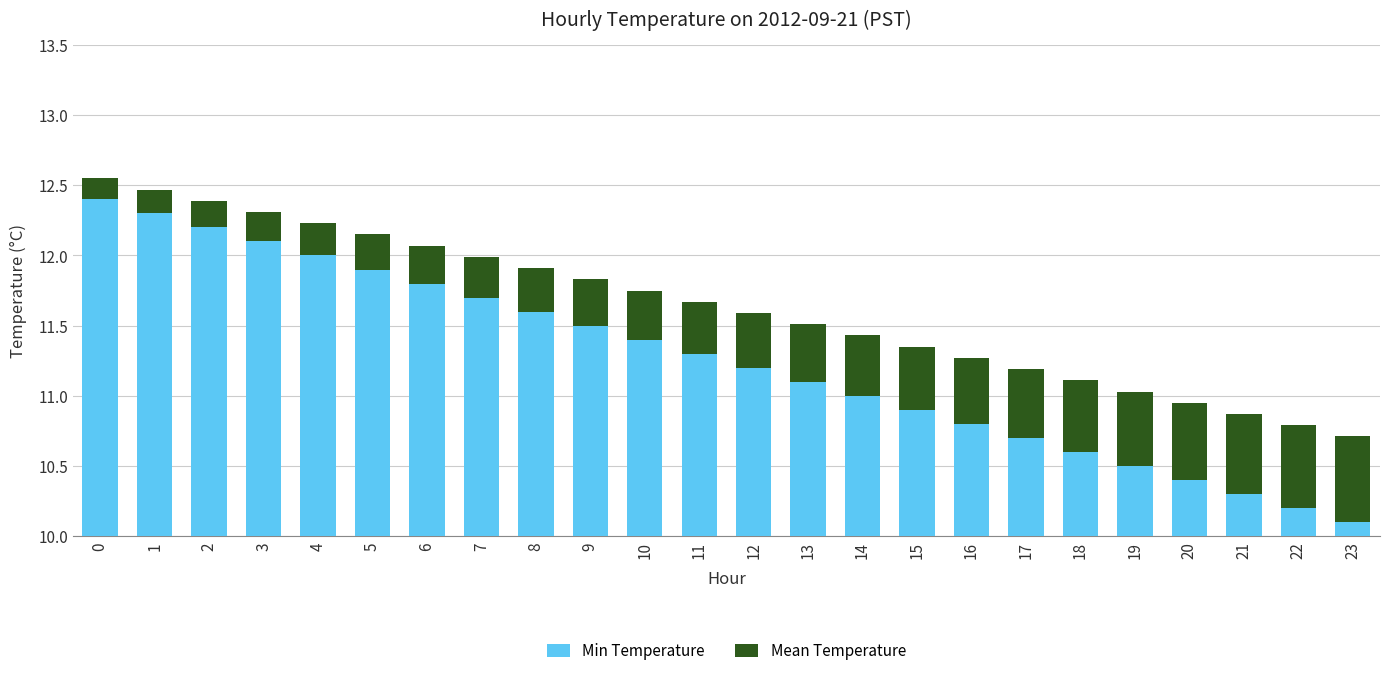

How many Mean Temperature values are between 0 and 1?

24